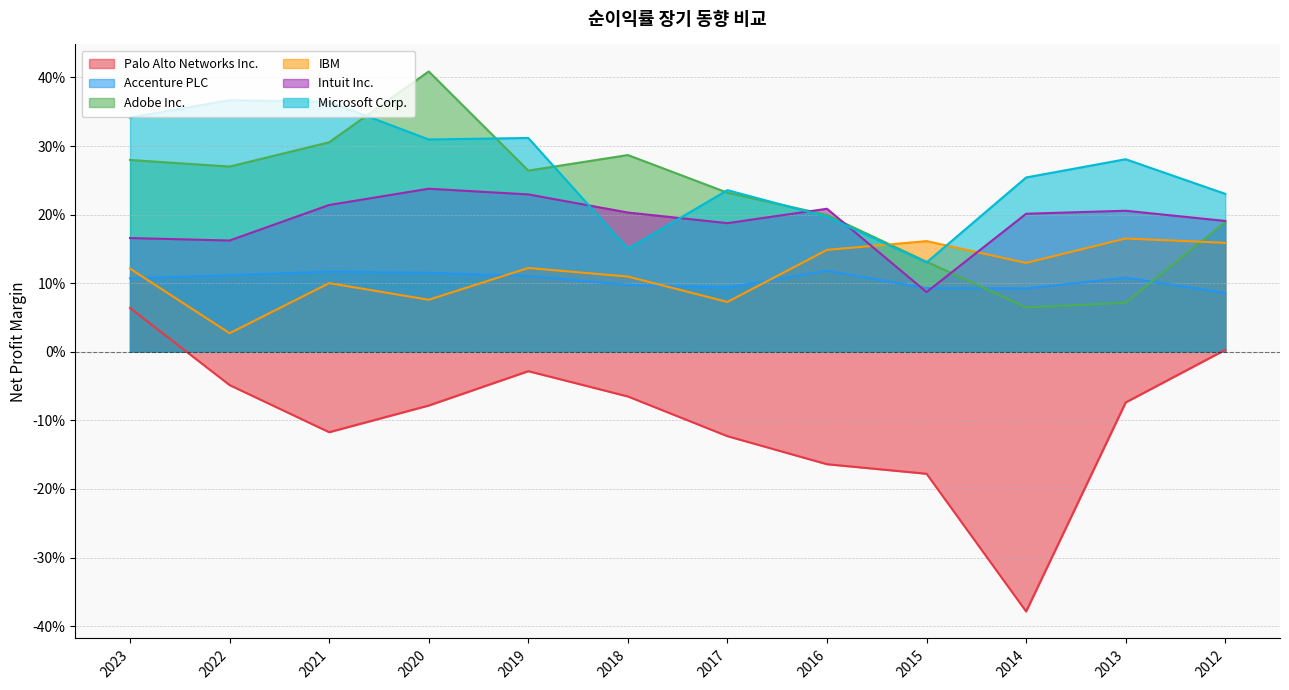

True or false: Adobe Inc. has a value of 0.3 at 2023.

True